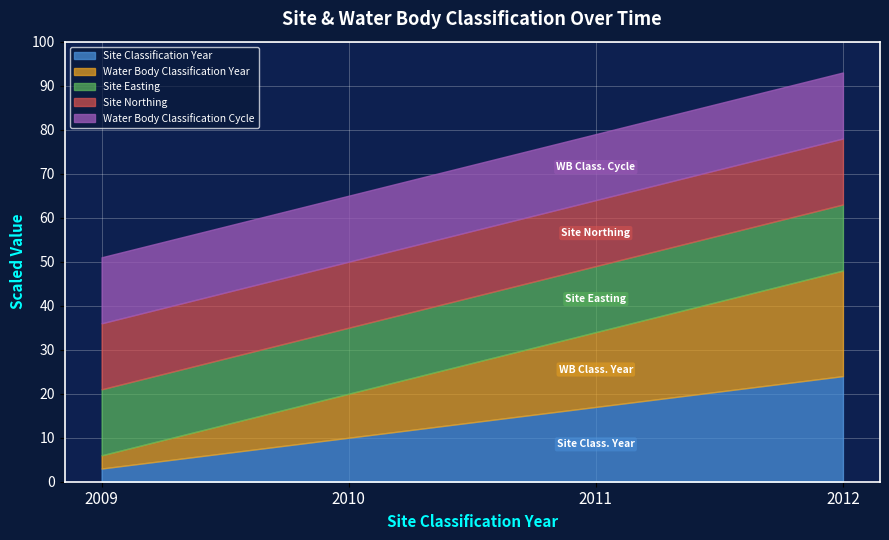

Reading right to left, what are all the values shown in this chart?

Site Classification Year: 2012=2012	2011=2011	2010=2010	2009=2009
Water Body Classification Year: 2012=2012	2011=2011	2010=2010	2009=2009
Site Easting: 2012=360910	2011=360910	2010=360910	2009=360910
Site Northing: 2012=132680	2011=132680	2010=132680	2009=132680
Water Body Classification Cycle: 2012=1	2011=1	2010=1	2009=1